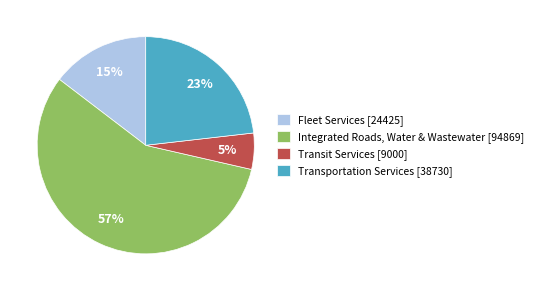

Combined, do Integrated Roads, Water & Wastewater [94869] and Transit Services [9000] account for over 50%?

Yes